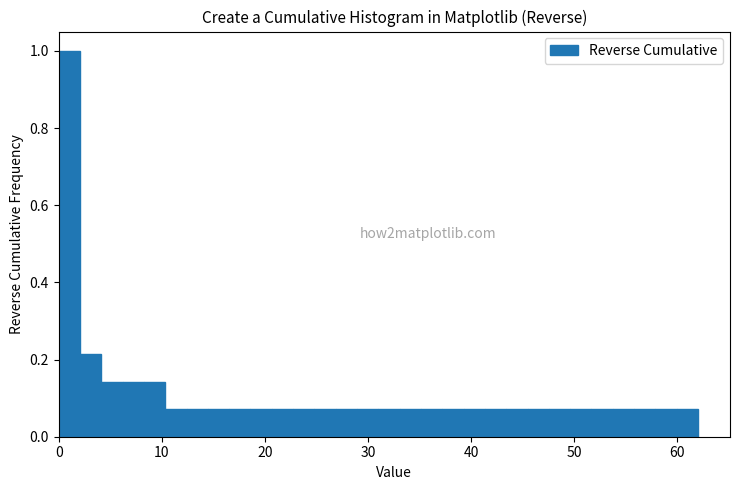

Around what value on the x-axis is the tallest bar? Give the approximate position of its centre, as read against the axis.

1